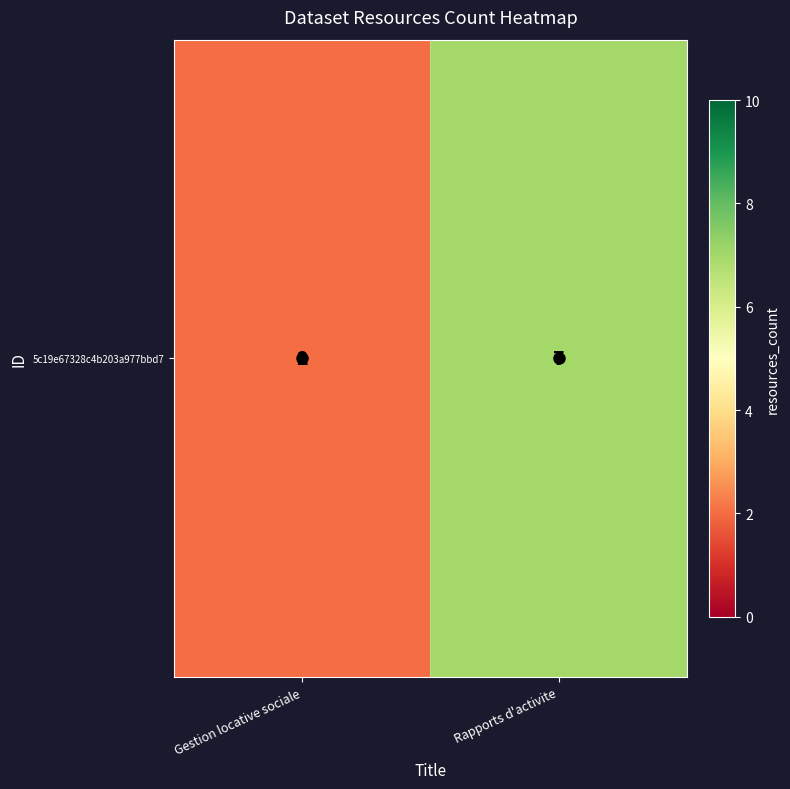

Count the values in the range 2 to 7.

2